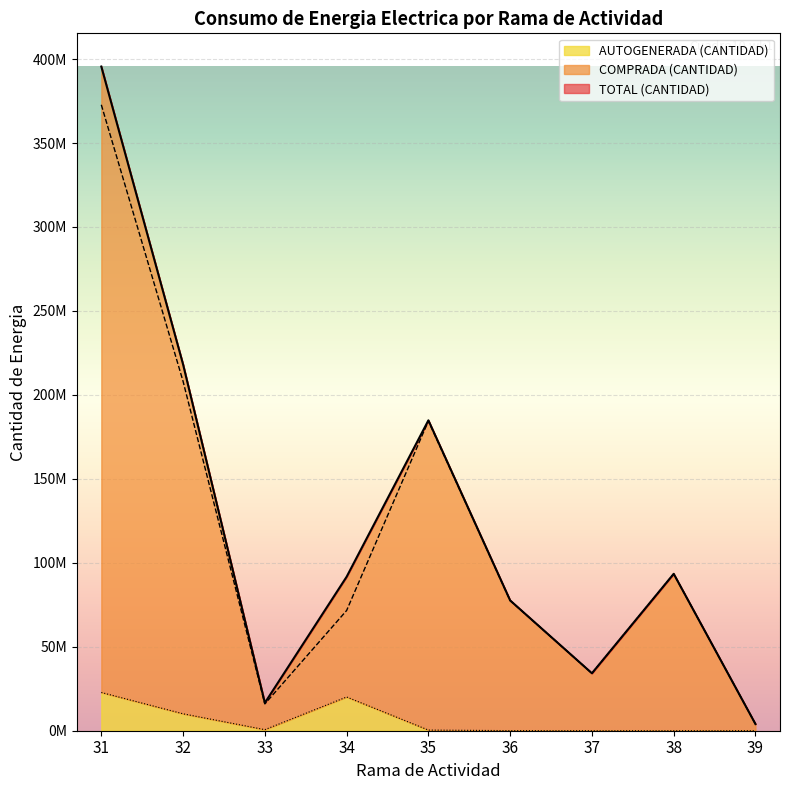

The value of AUTOGENERADA (CANTIDAD) at 32 is 16128326. True or false?

False